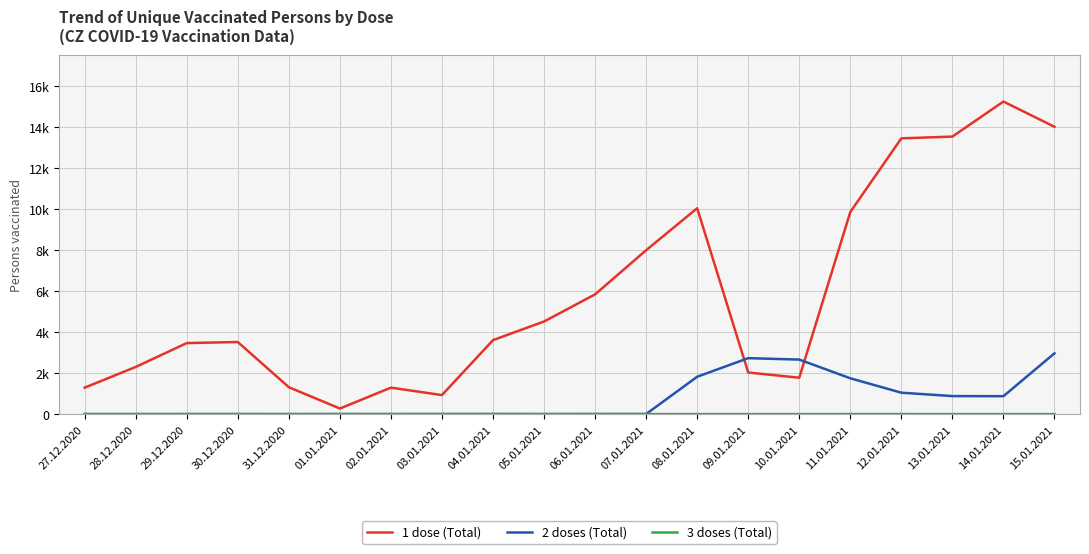

List the series in order of their peak value, lowest first.

3 doses (Total), 2 doses (Total), 1 dose (Total)